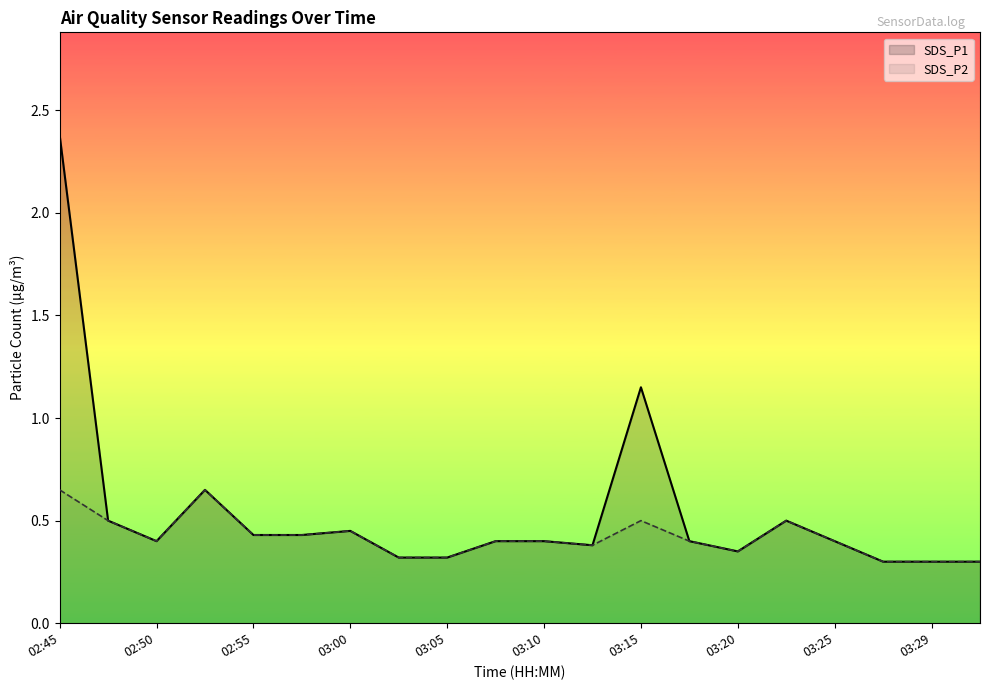

At which label is SDS_P1 closest to 1?

03:15